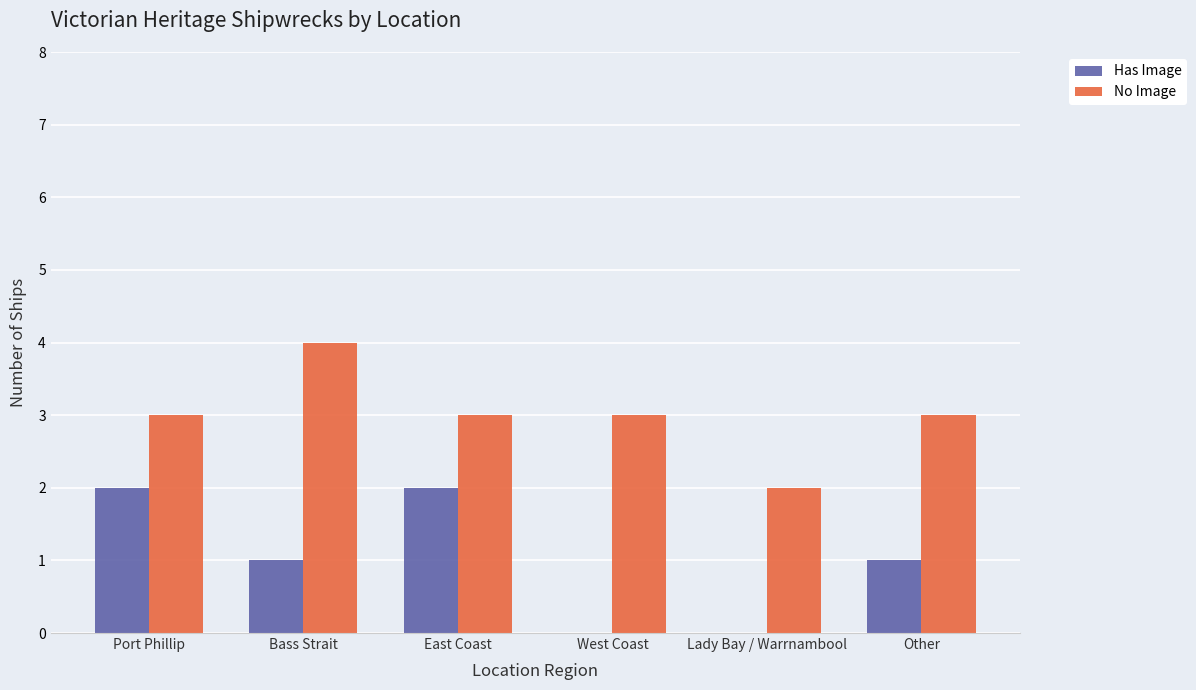

What is the sum of the Has Image values at Bass Strait and East Coast?

3